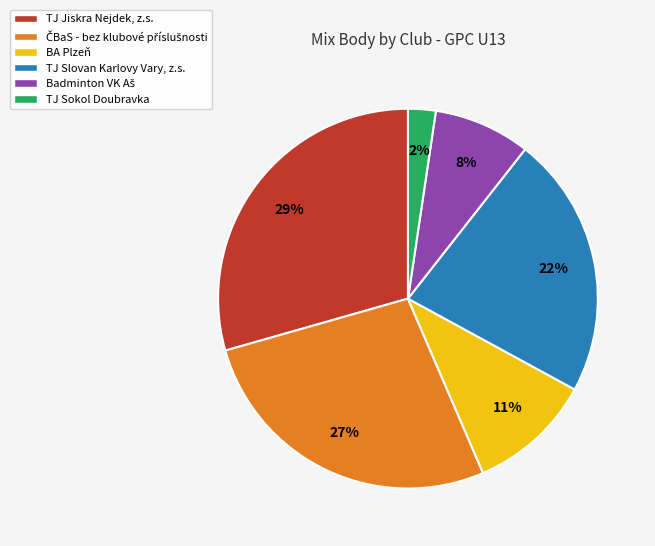

To the nearest percent, what portion does TJ Slovan Karlovy Vary, z.s. represent?

22%